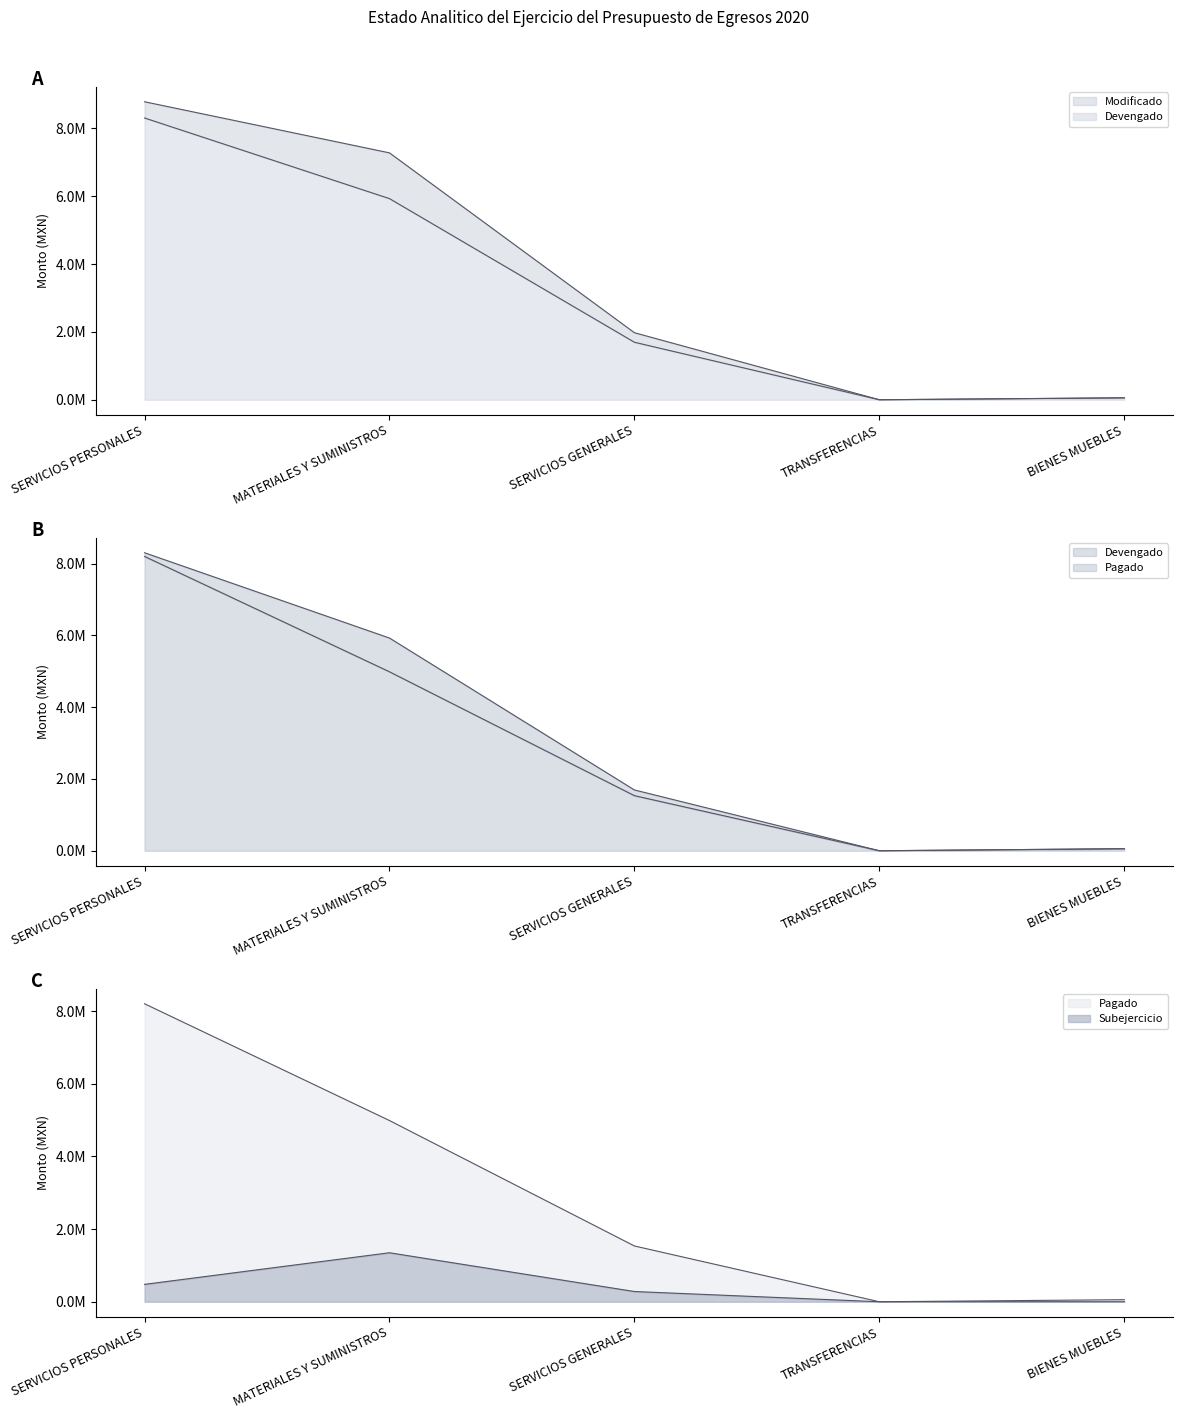

Reading left to right, what are all the values shown in this chart?

Modificado: 8784451.0	7277969.0	1976687.8	0.0	56884.9
Devengado: 8306052.5	5929134.0	1694917.2	0.0	56884.9
Pagado: 8203508.8	4988255.8	1535620.2	0.0	56884.9
Subejercicio: 478398.5	1348834.9	281770.6	0.0	0.0